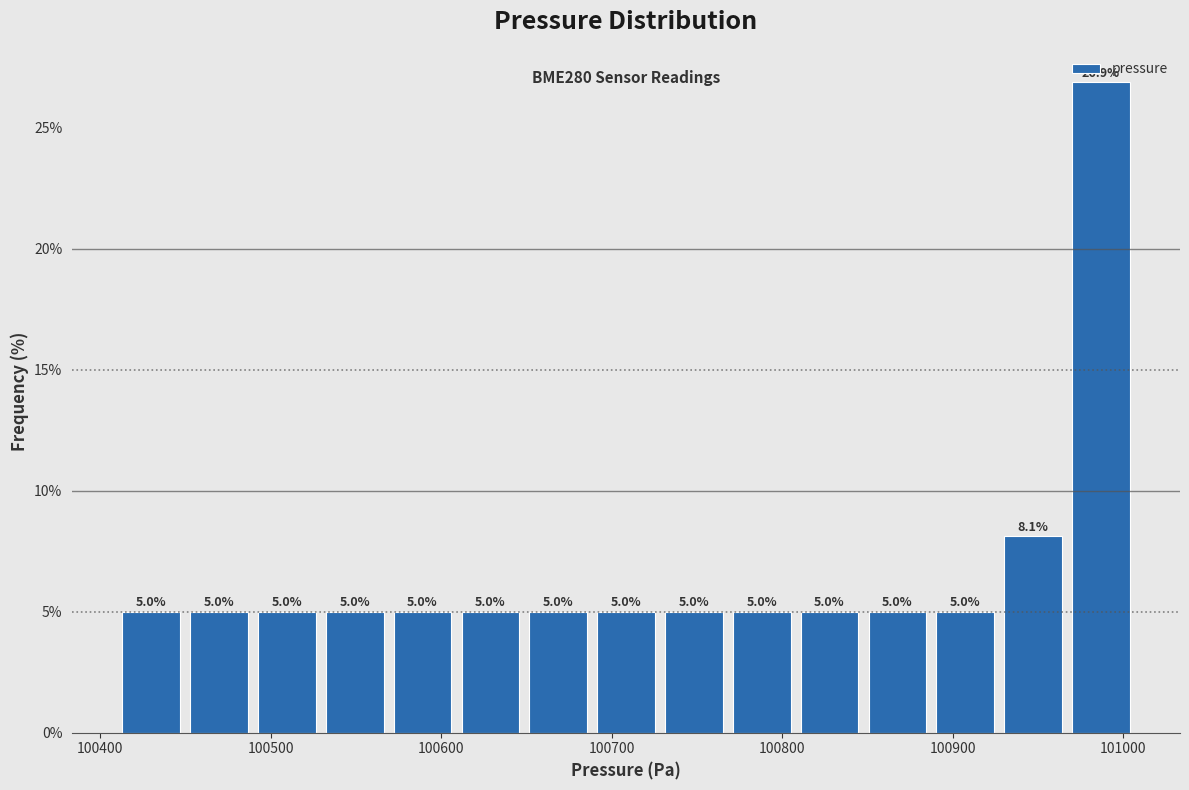

Read against the x-axis, roughly where is the centre of the tallest bar?

100990